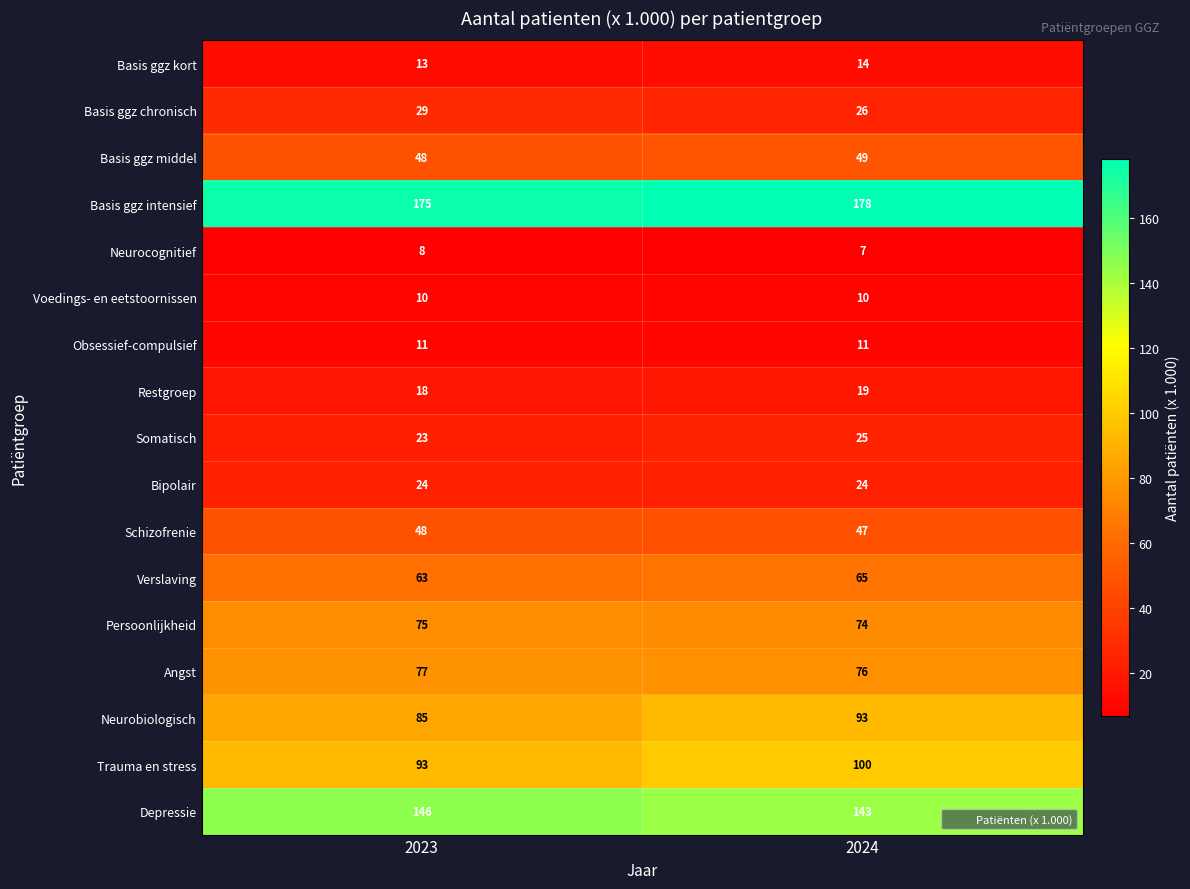

List the series in order of their peak value, lowest first.

Neurocognitief, Voedings- en eetstoornissen, Obsessief-compulsief, Basis ggz kort, Restgroep, Bipolair, Somatisch, Basis ggz chronisch, Schizofrenie, Basis ggz middel, Verslaving, Persoonlijkheid, Angst, Neurobiologisch, Trauma en stress, Depressie, Basis ggz intensief